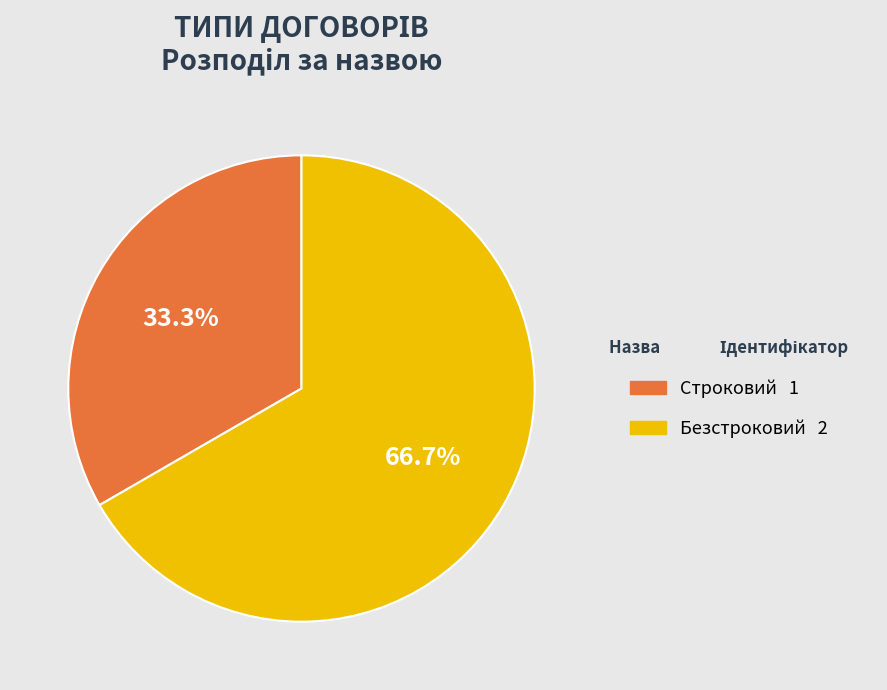

Count the number of slices in the pie.

2